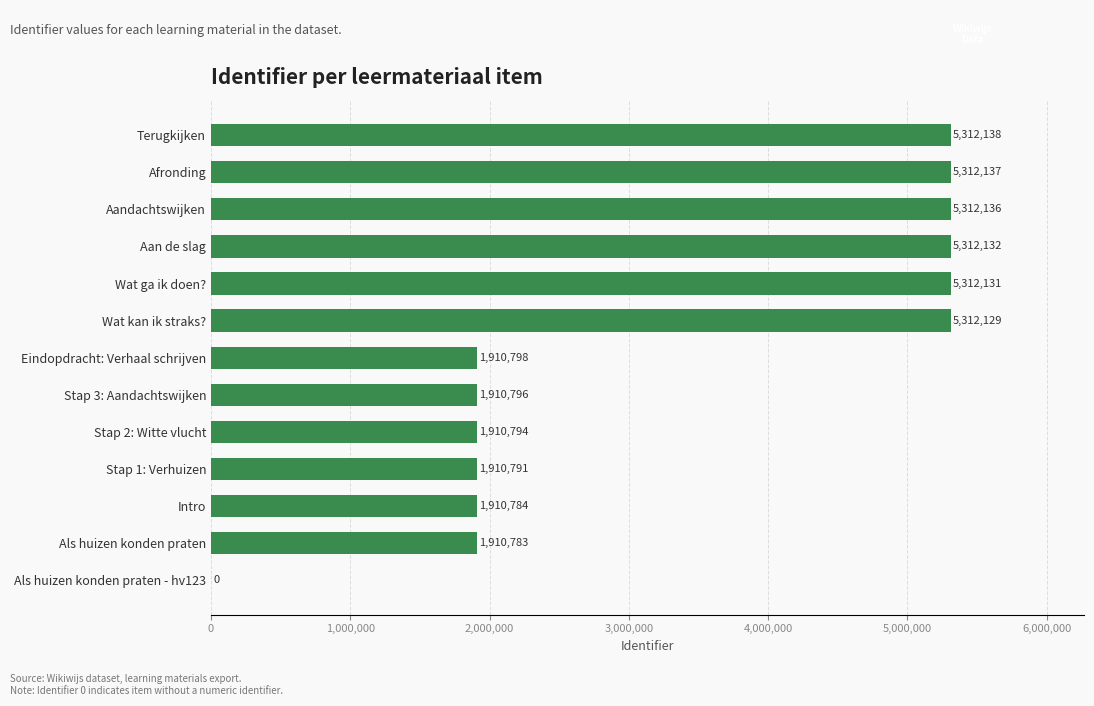

How many positive values are there?

12